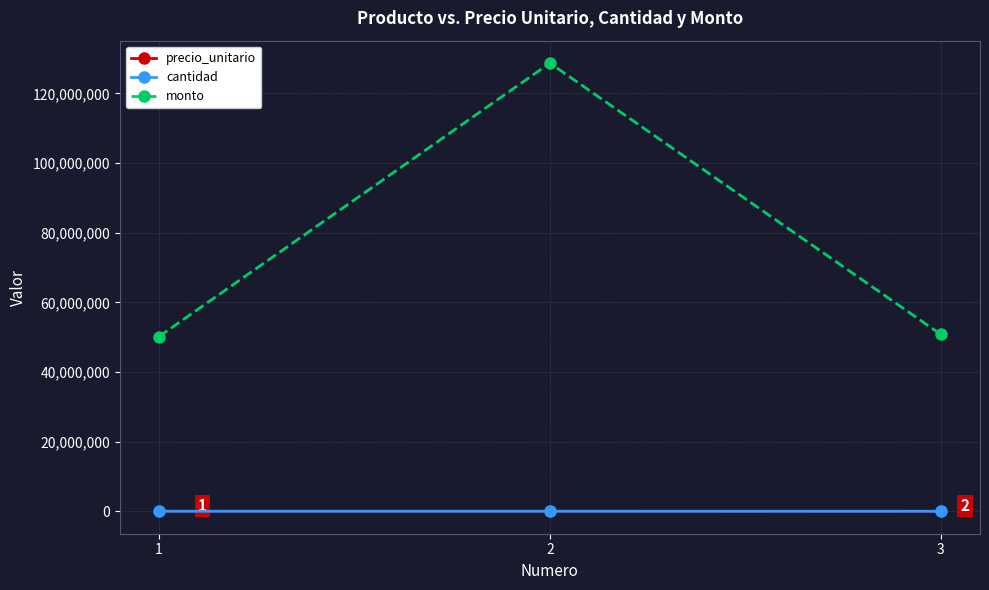

Does the chart display data point markers on the line(s)?

Yes